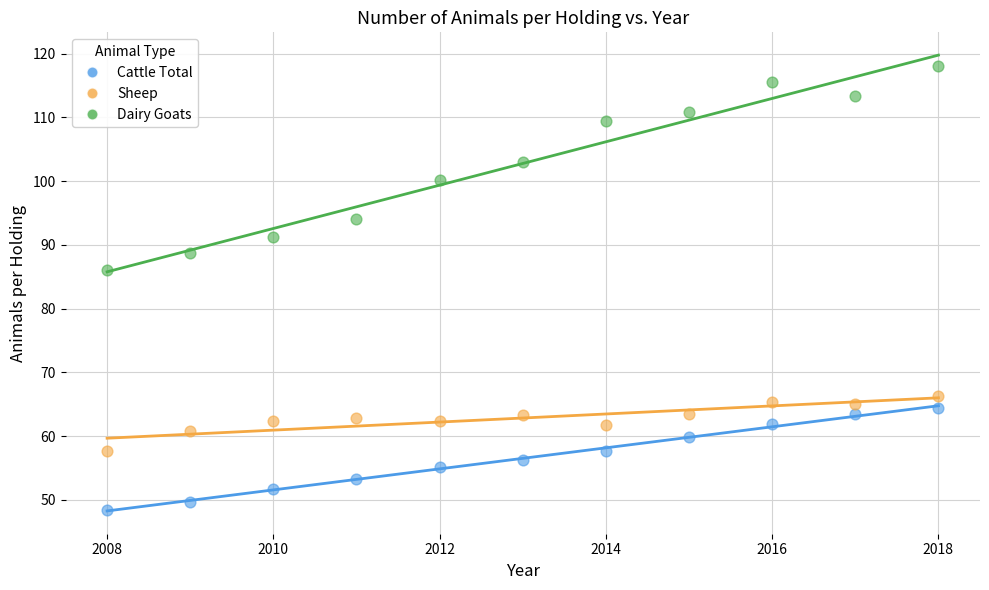

In the Dairy Goats series, what Y value is closest to 102?

103.0